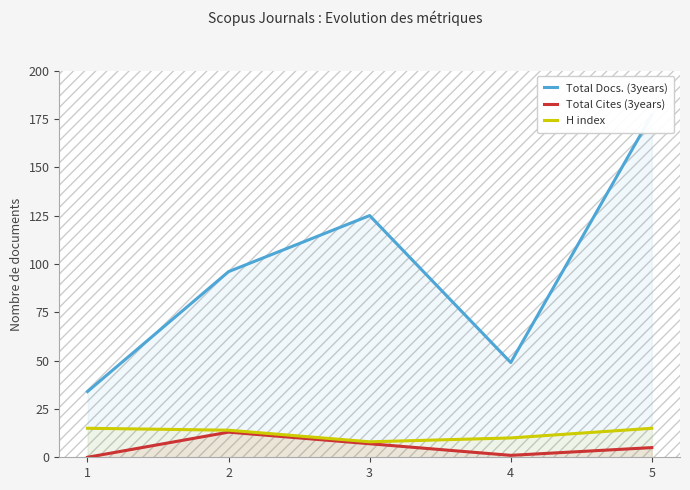

True or false: Total Docs. (3years) has a value of 22 at 2.

False